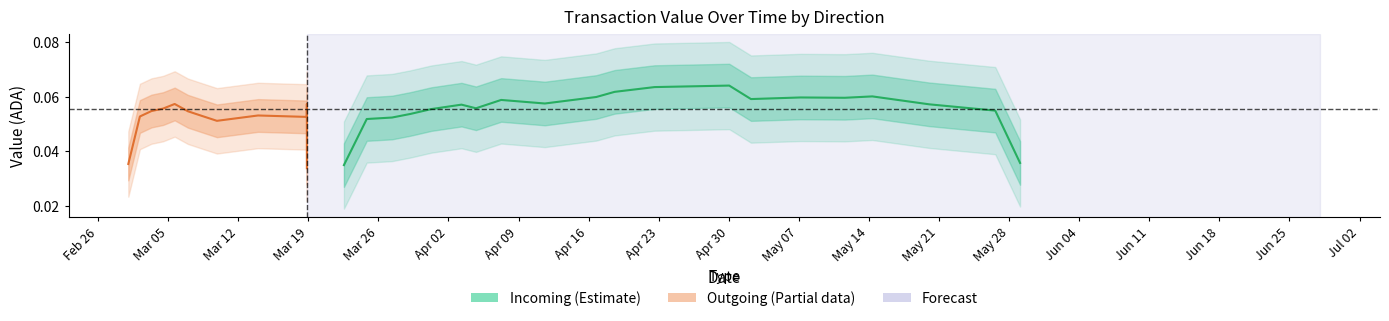

How many data points does each series have?

20